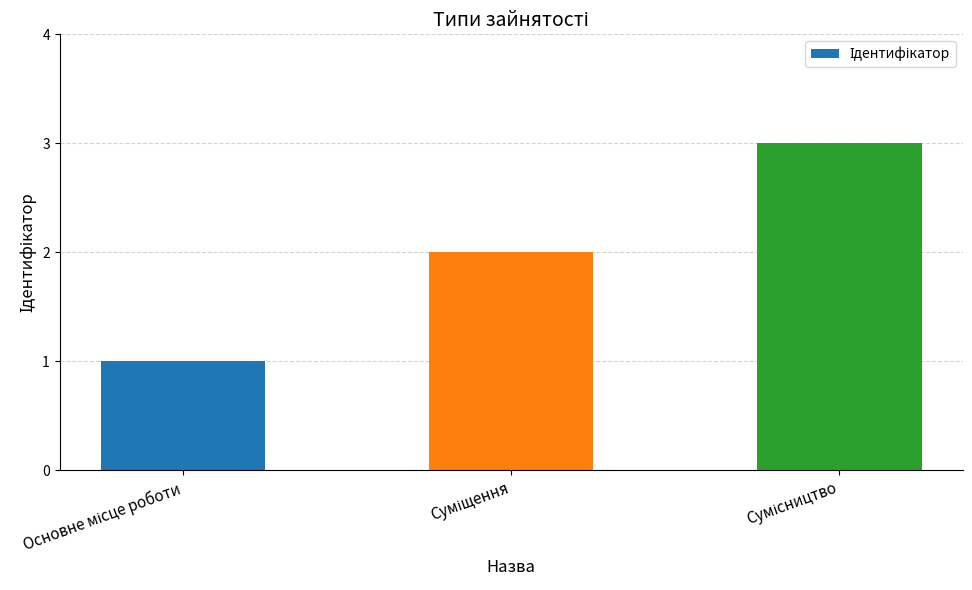

How many bars are there in total?

3